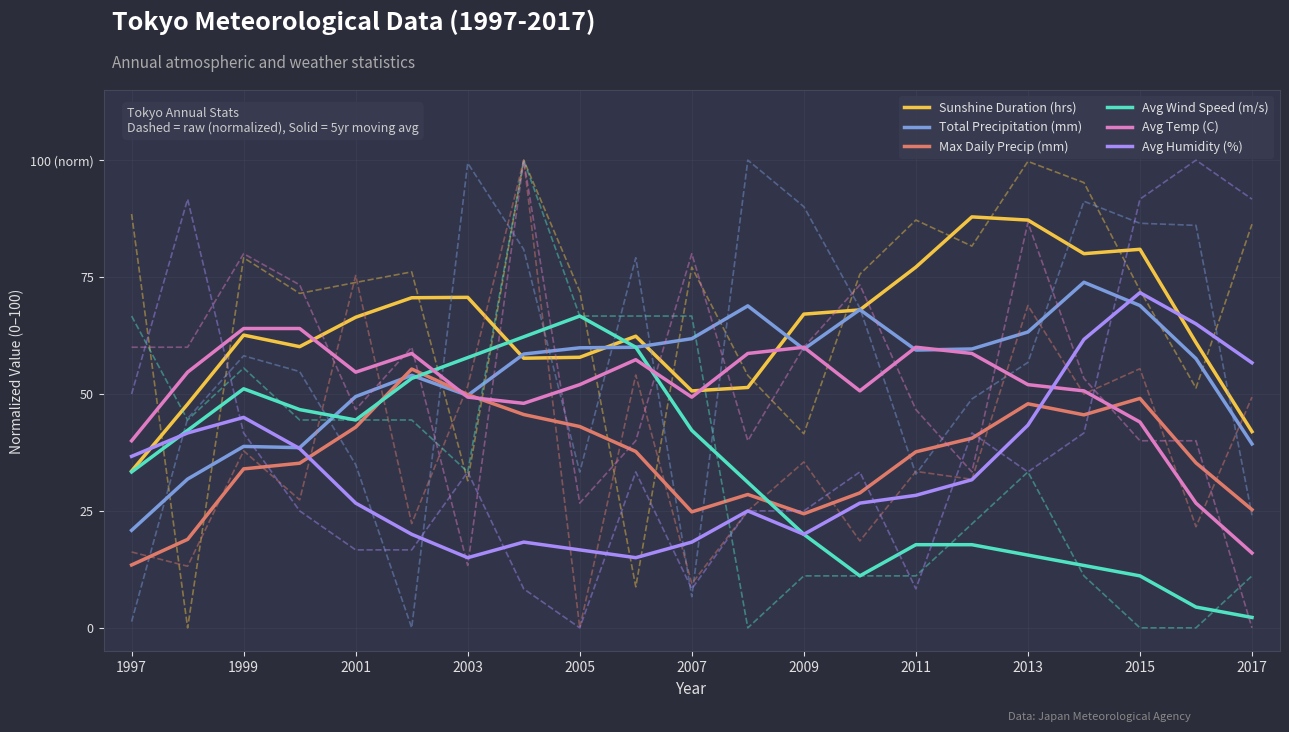

True or false: Total Precipitation (mm) and Avg Humidity (%) intersect in this chart.

True